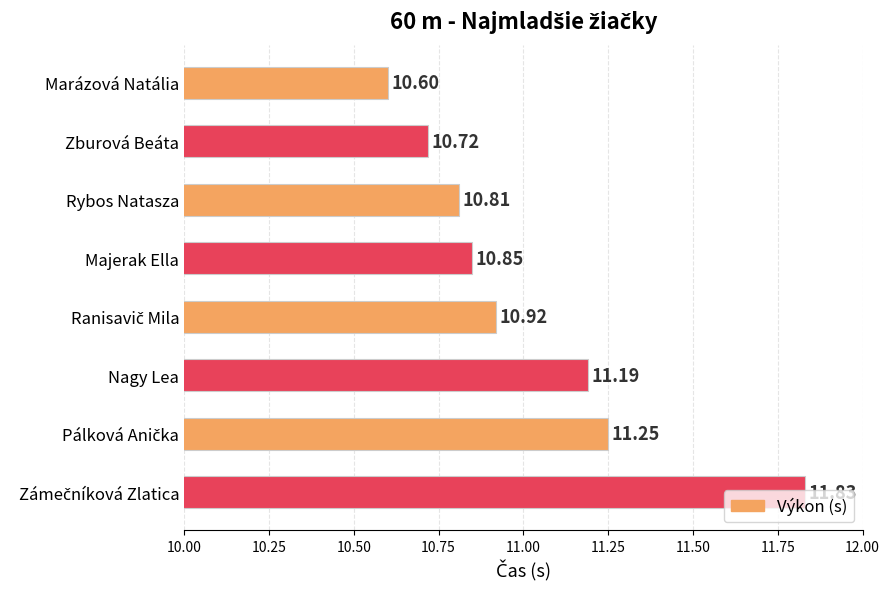

What is the sum of all values?

88.2